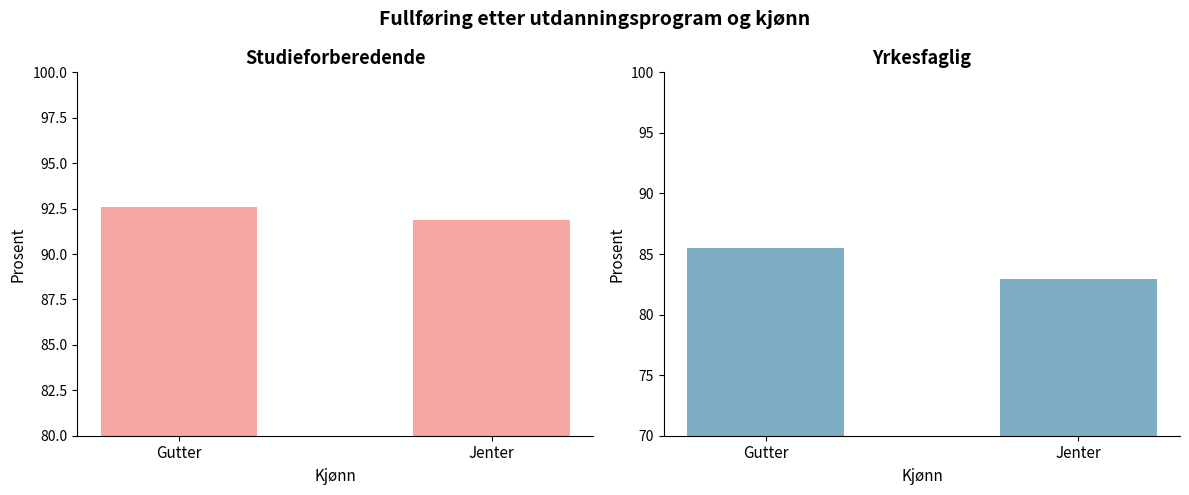

Is it true that Yrkesfaglig equals 82.9 at Jenter?

True